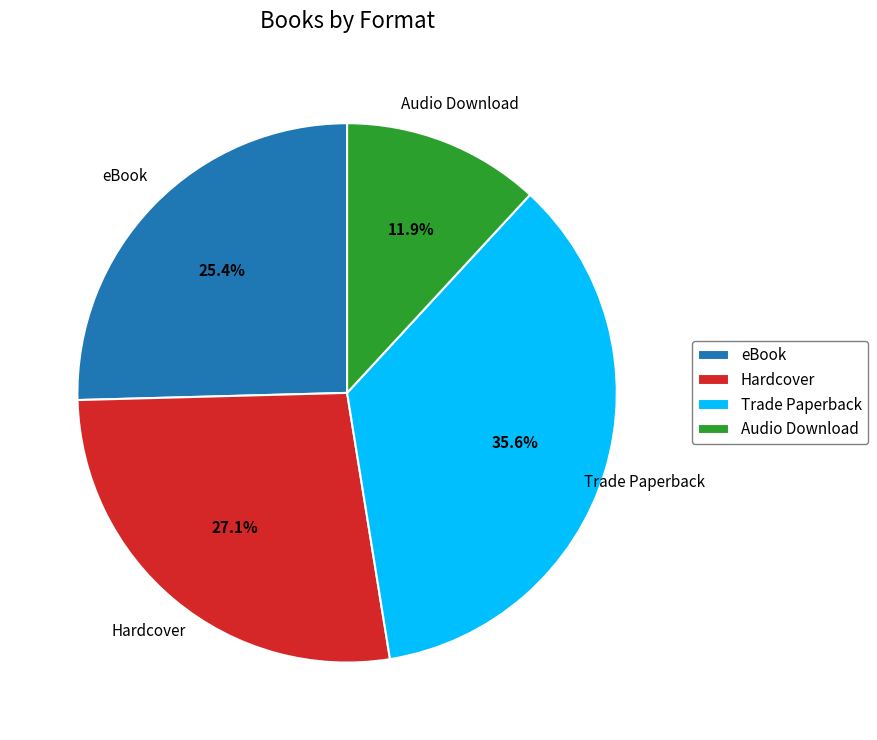

To the nearest percent, what portion does Hardcover represent?

27%